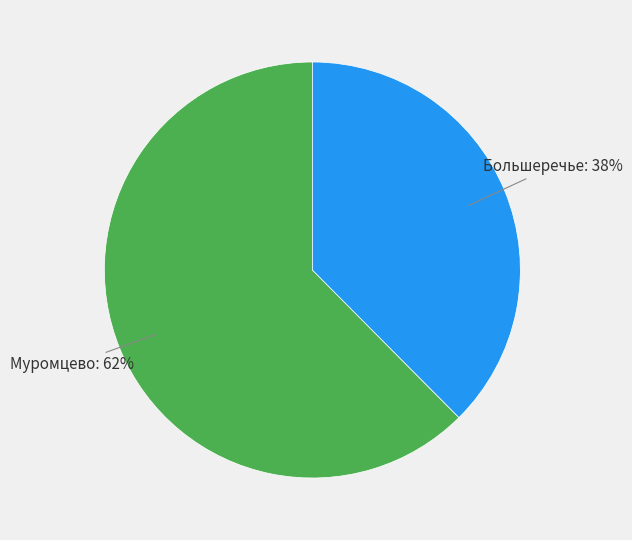

Is there a majority slice in this chart?

Yes